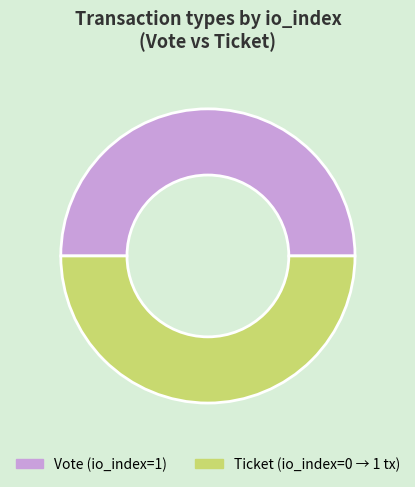

Do Ticket and Vote together represent more than half of the pie?

Yes